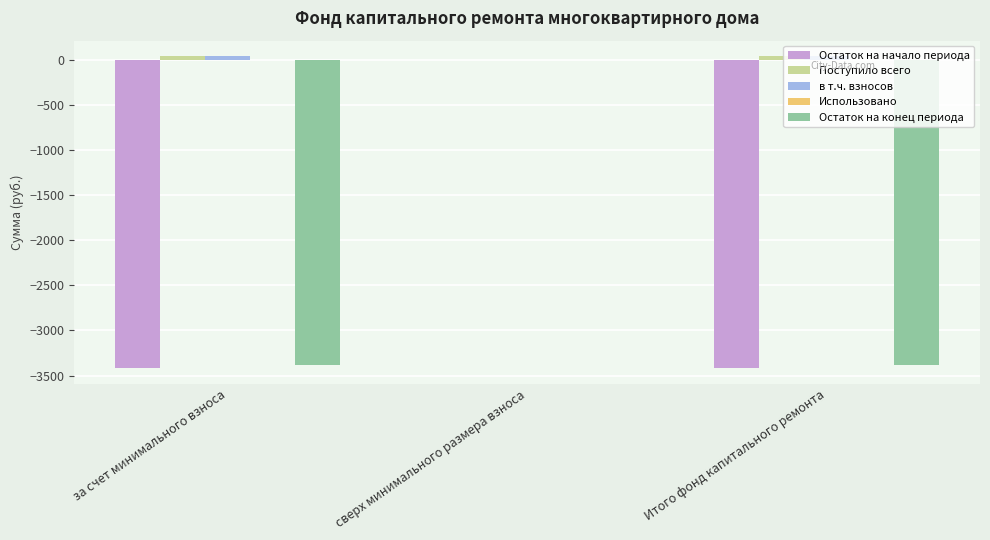

At which category is the sum across all series the highest?

сверх минимального размера взноса